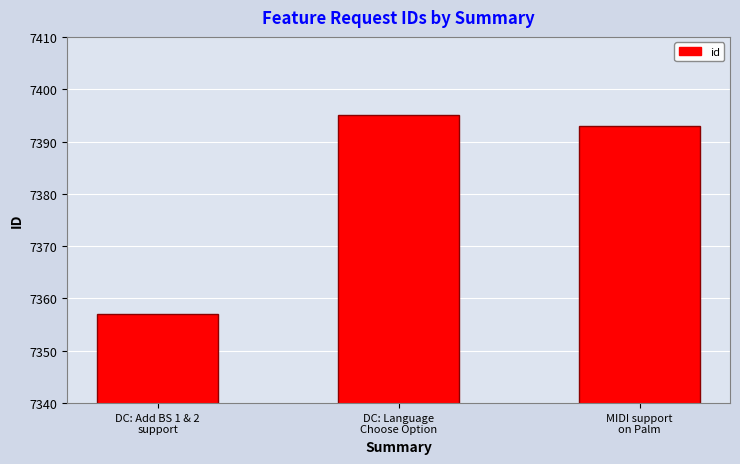

What is the label of the 2nd bar from the left?

DC: Language
Choose Option